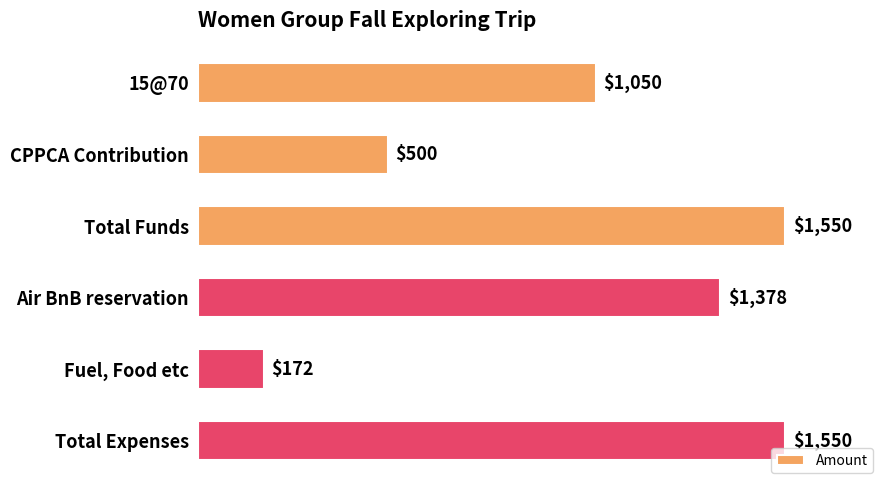

Count the values in the range 500 to 1550.

5